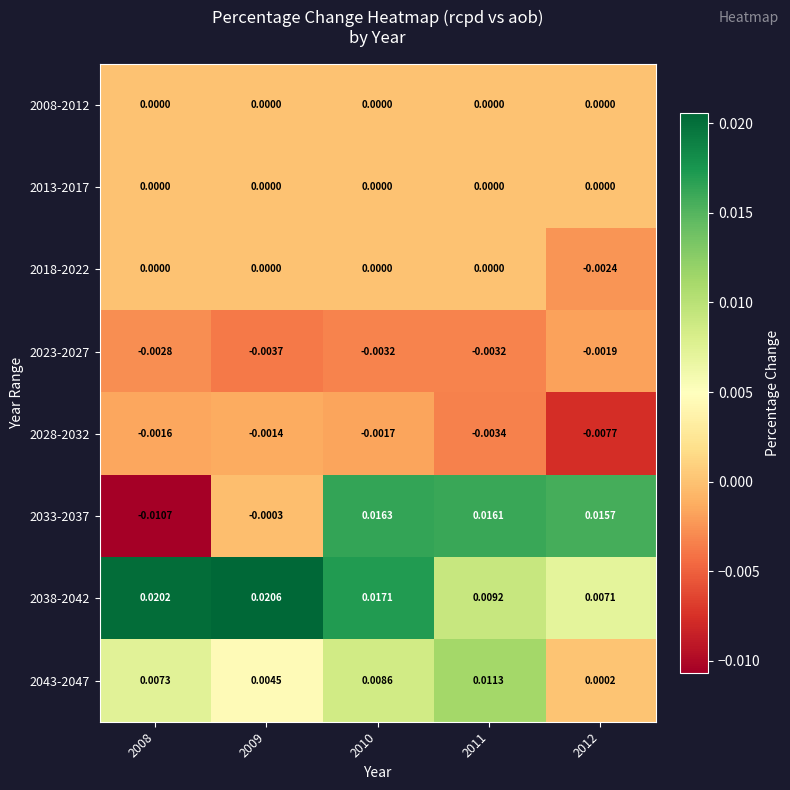

Which category has the highest value across all series?

2009